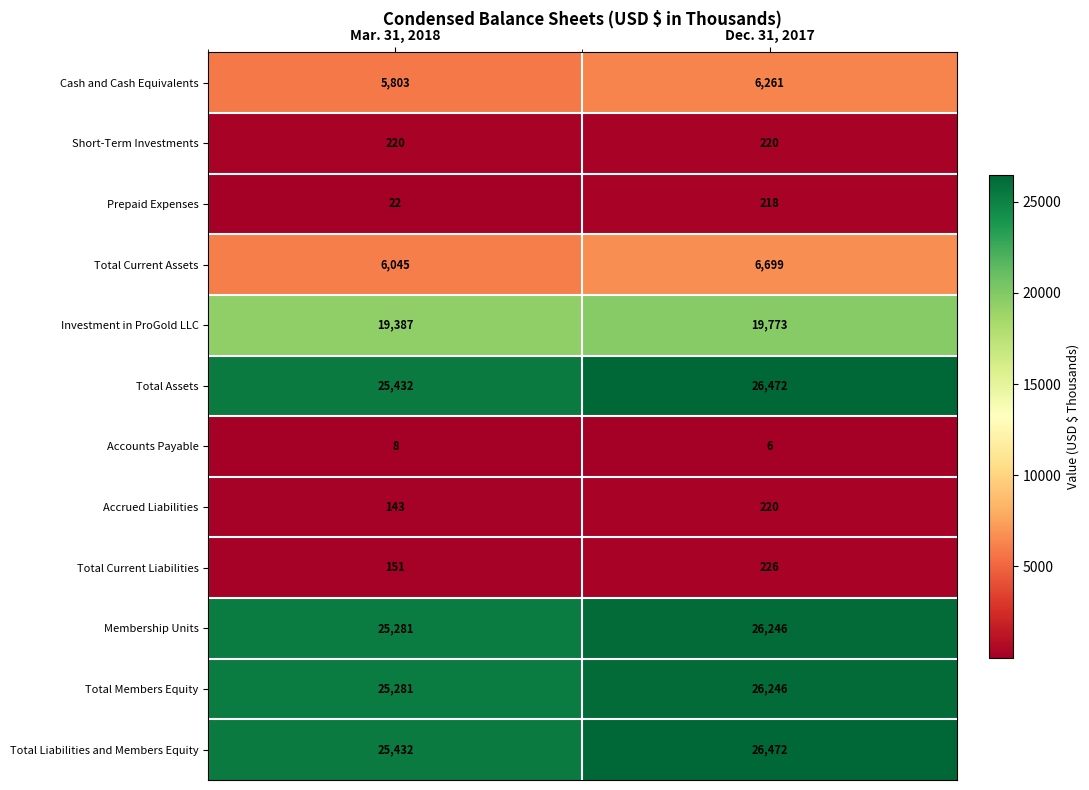

List the labels in order of Total Members Equity value, largest first.

Dec. 31, 2017, Mar. 31, 2018